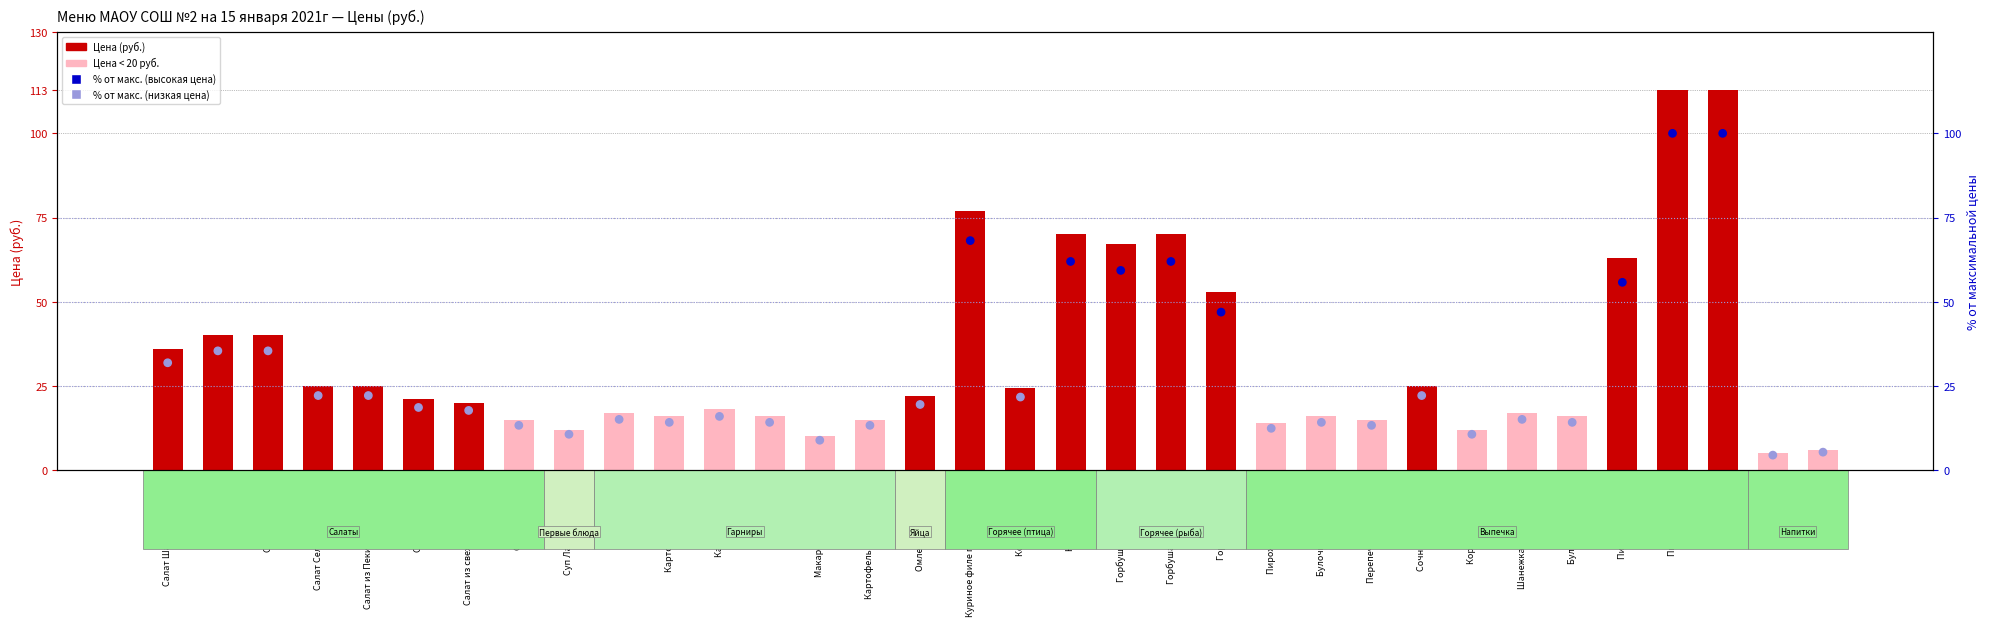

At how many categories does at least one series exceed 30?

11